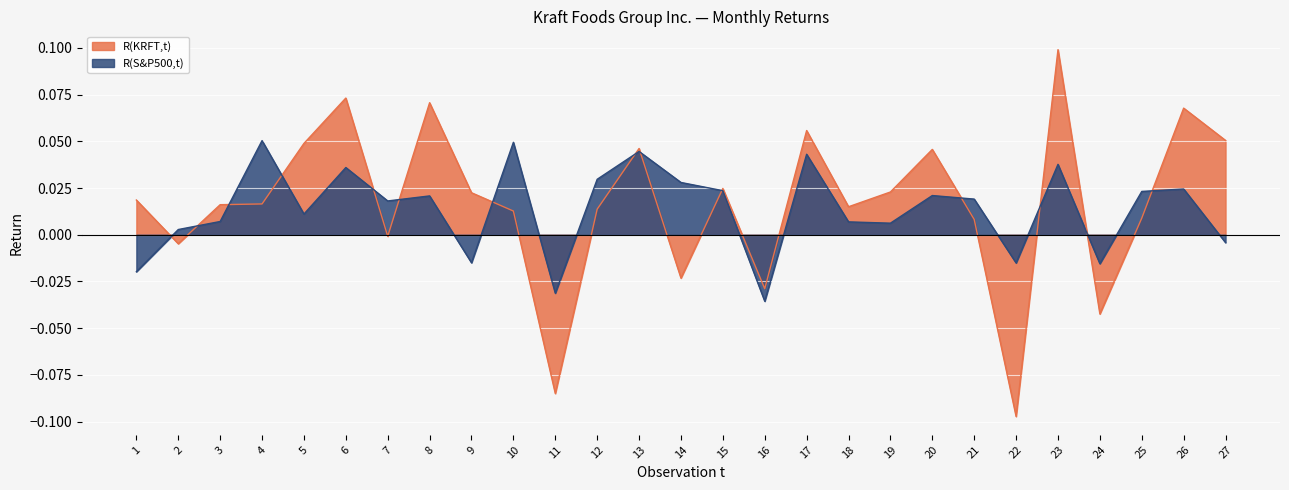

What is the sum of all R(S&P500,t) values?

0.4